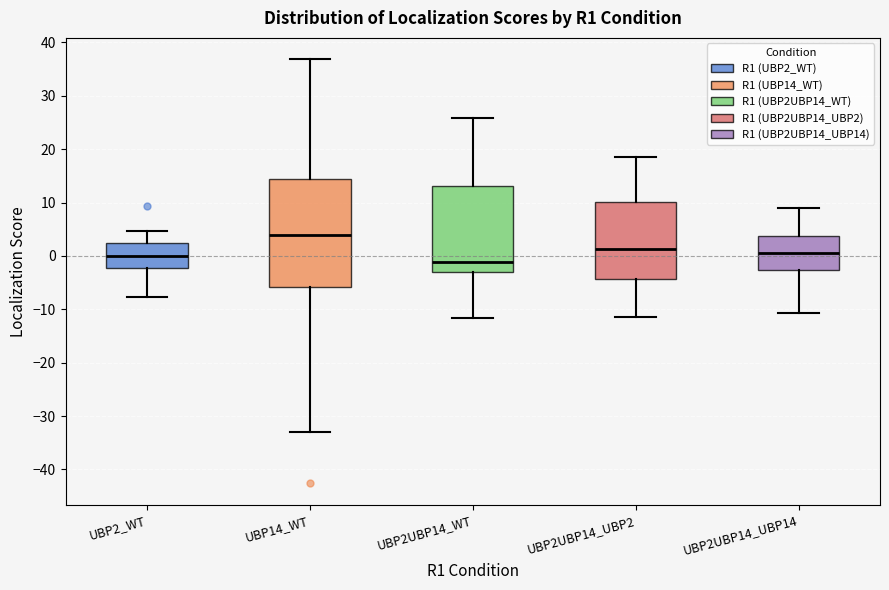

Reading left to right, read every box against the y-axis: the position of its median line, the range the box covers, and the ends of its whiskers. The values are not printed on the chart, so give them approximately, as read against the axis.

UBP2_WT: median 0, box -2 to 2, whiskers -8 to 5
UBP14_WT: median 4, box -6 to 14, whiskers -33 to 37
UBP2UBP14_WT: median -1, box -3 to 13, whiskers -12 to 26
UBP2UBP14_UBP2: median 1, box -4 to 10, whiskers -11 to 19
UBP2UBP14_UBP14: median 1, box -3 to 4, whiskers -11 to 9